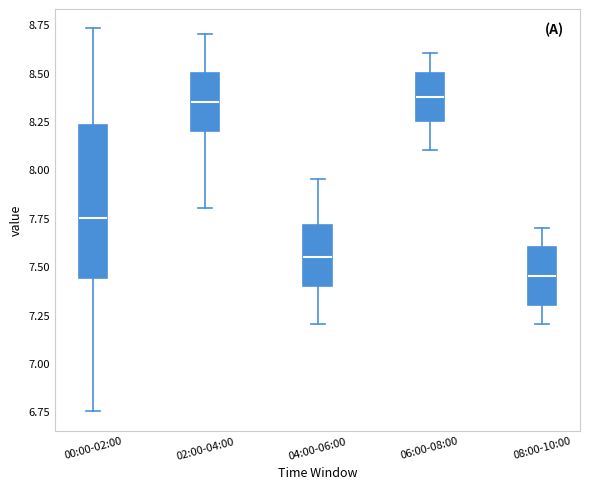

Where does the upper whisker of the box for 02:00-04:00 end on the y-axis? The values are not printed on the chart, so give them approximately, as read against the axis.

8.70